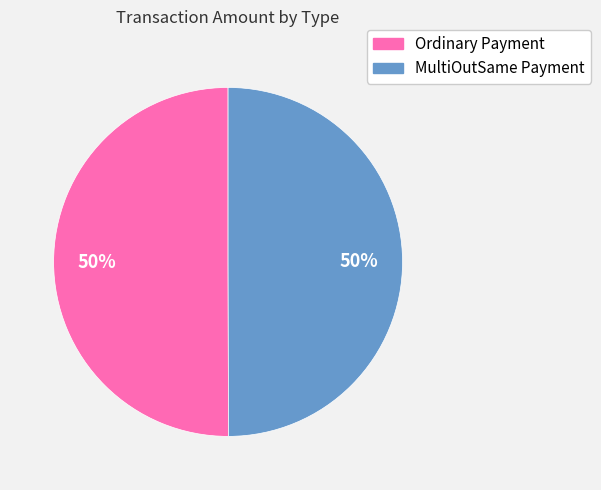

What is the ratio of the value at Ordinary Payment to the value at MultiOutSame Payment?

1.0